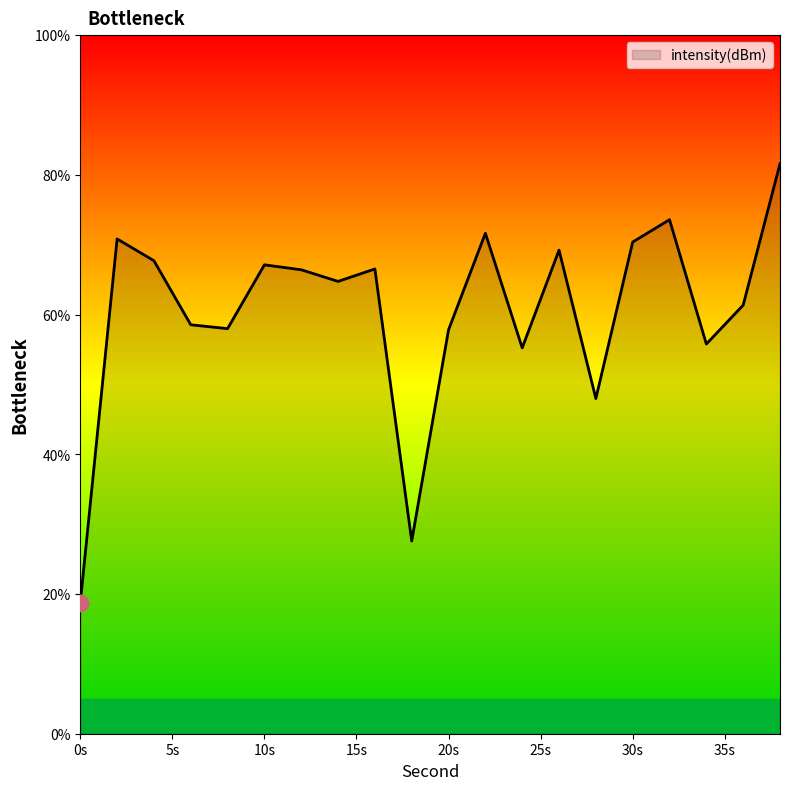

What is the difference between the maximum and minimum values?

62.9